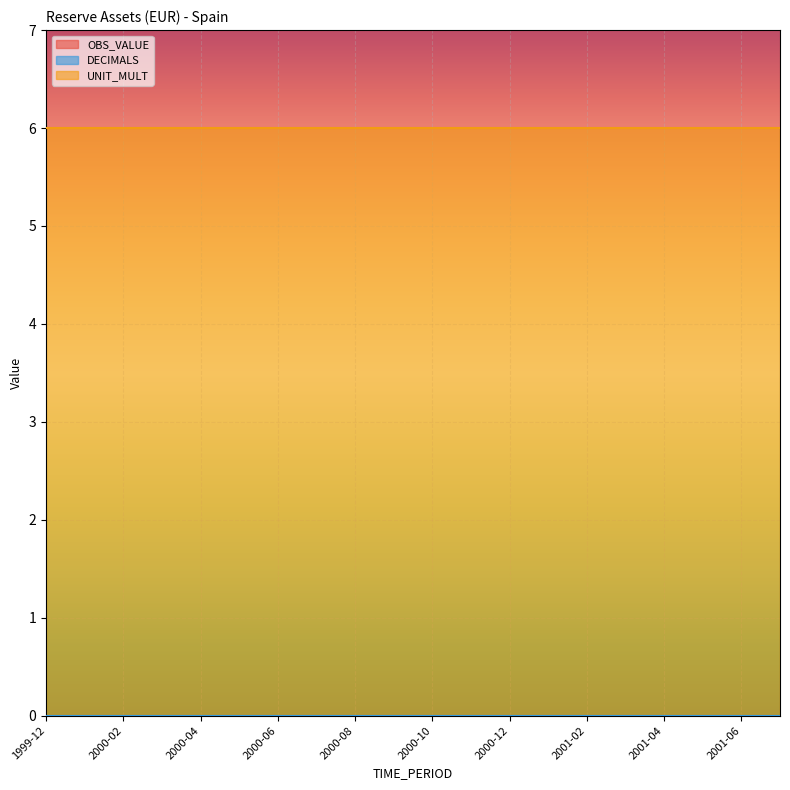

Which label corresponds to the smallest value in the chart?

1999-12